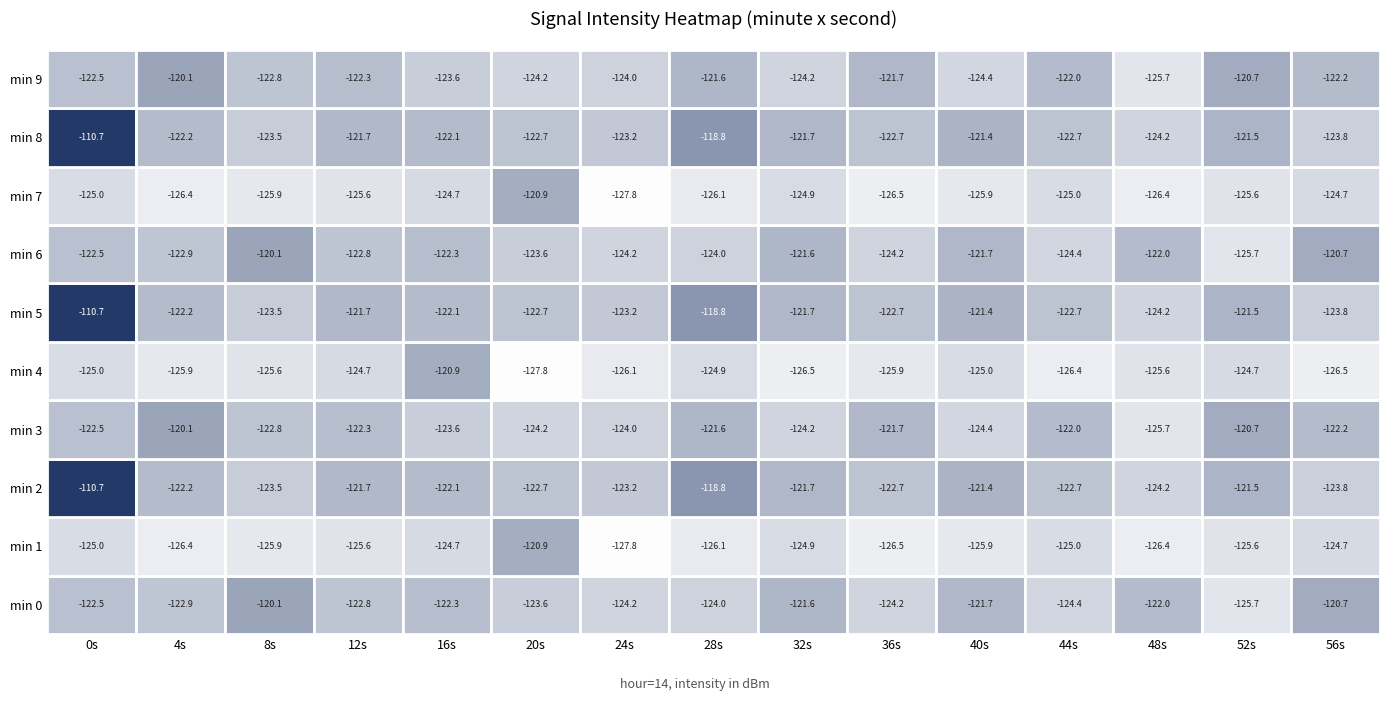

Is the value of 4 at 5 greater than the value of 1 at 1?

No